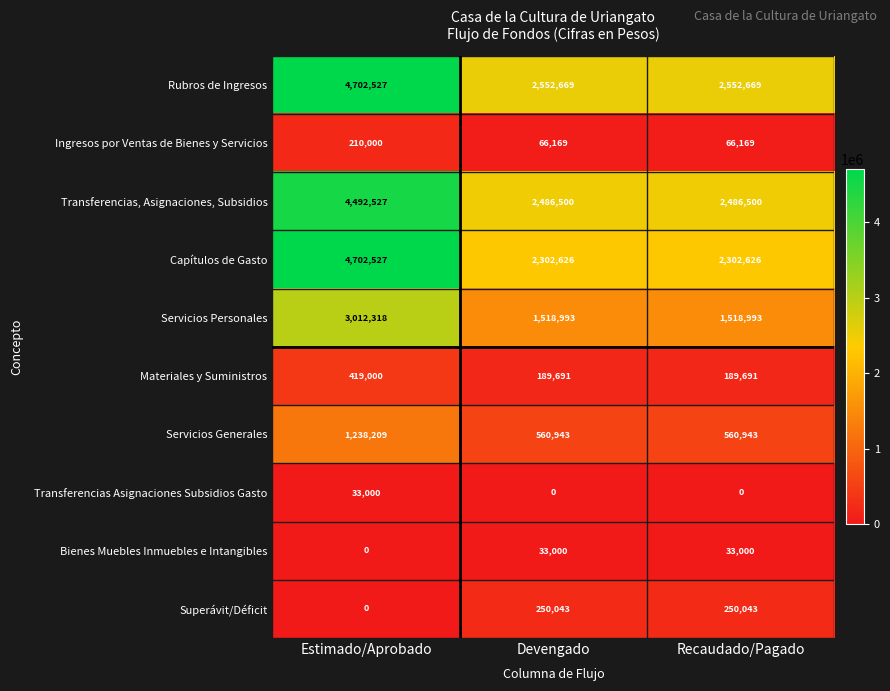

What is the difference between the highest and lowest values at Recaudado/Pagado?

2552669